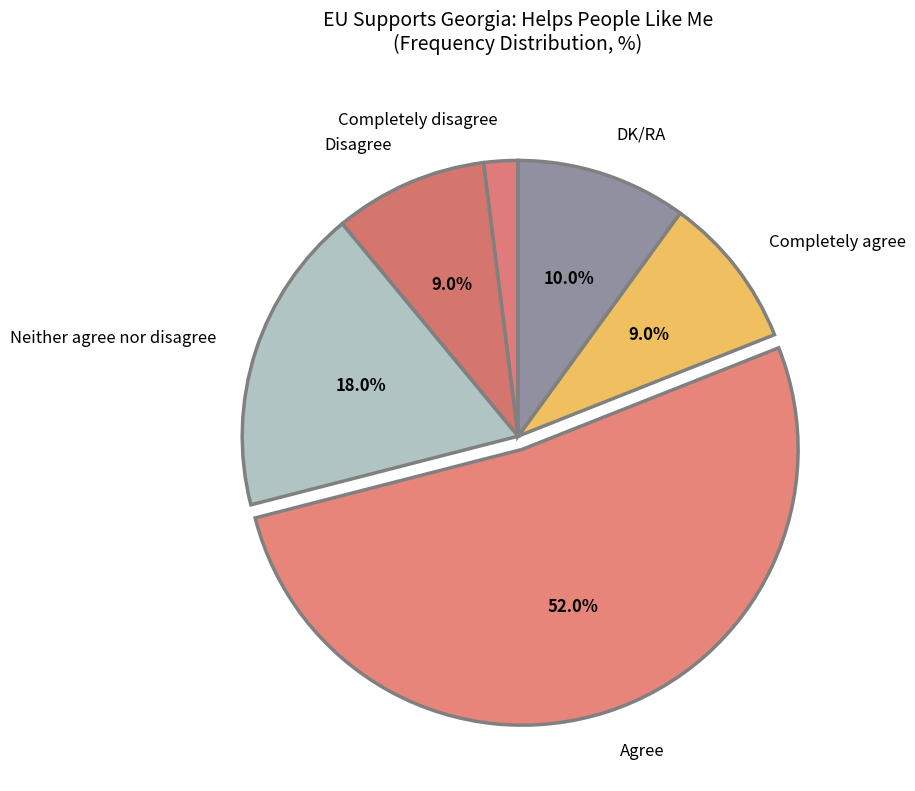

Which slice is the smallest?

Completely disagree